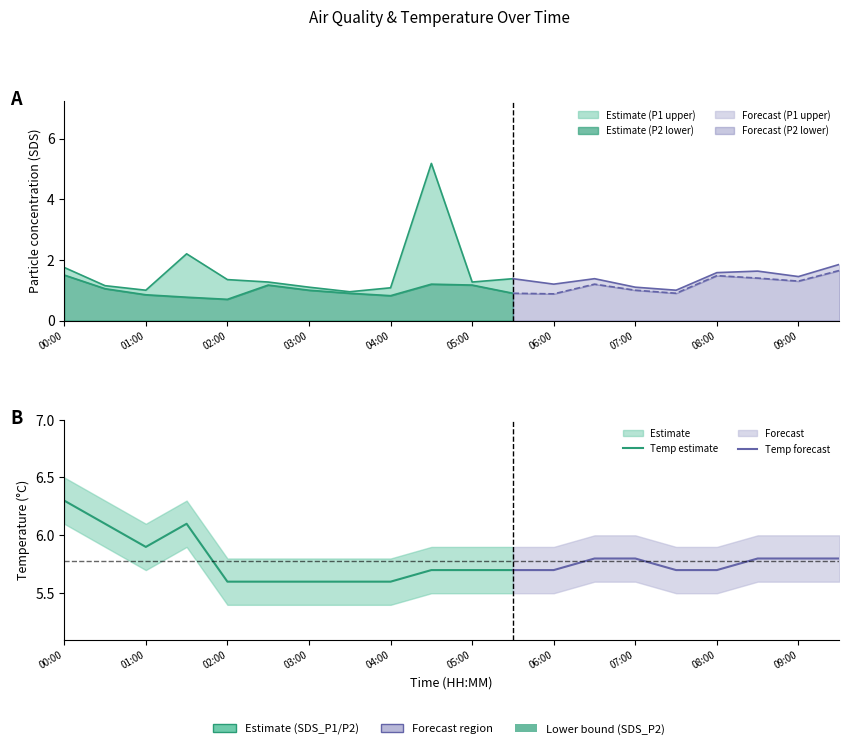

At which category does the chart reach its peak across all series?

00:00